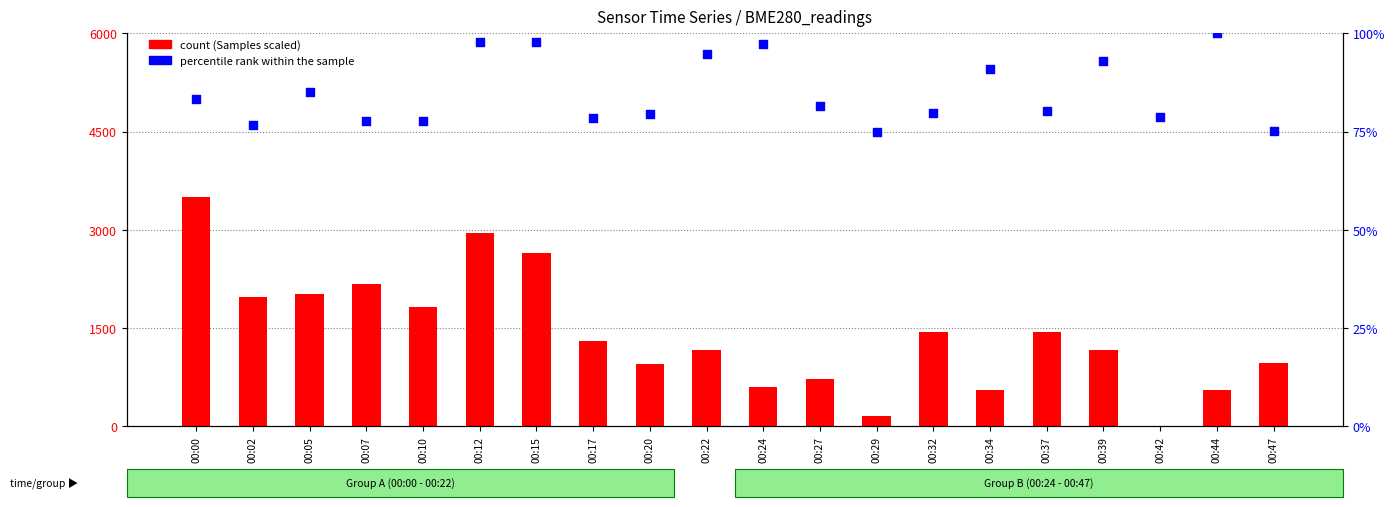

At how many categories does at least one series exceed 3244?

1